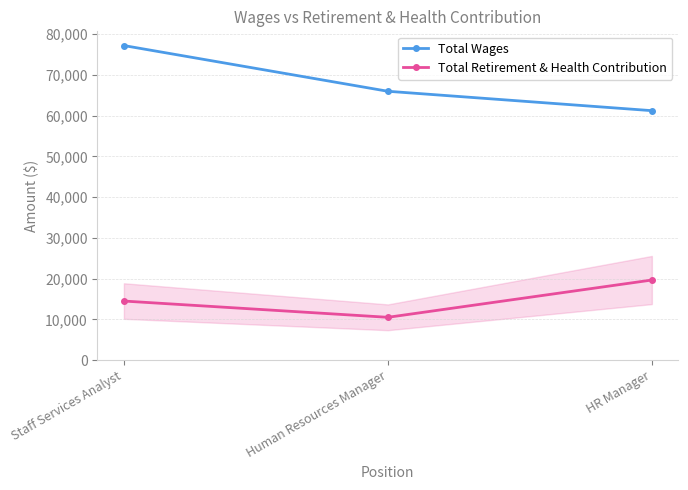

Reading left to right, what are all the values shown in this chart?

Total Wages: 77154	65949	61195
Total Retirement & Health Contribution: 14521	10534	19675